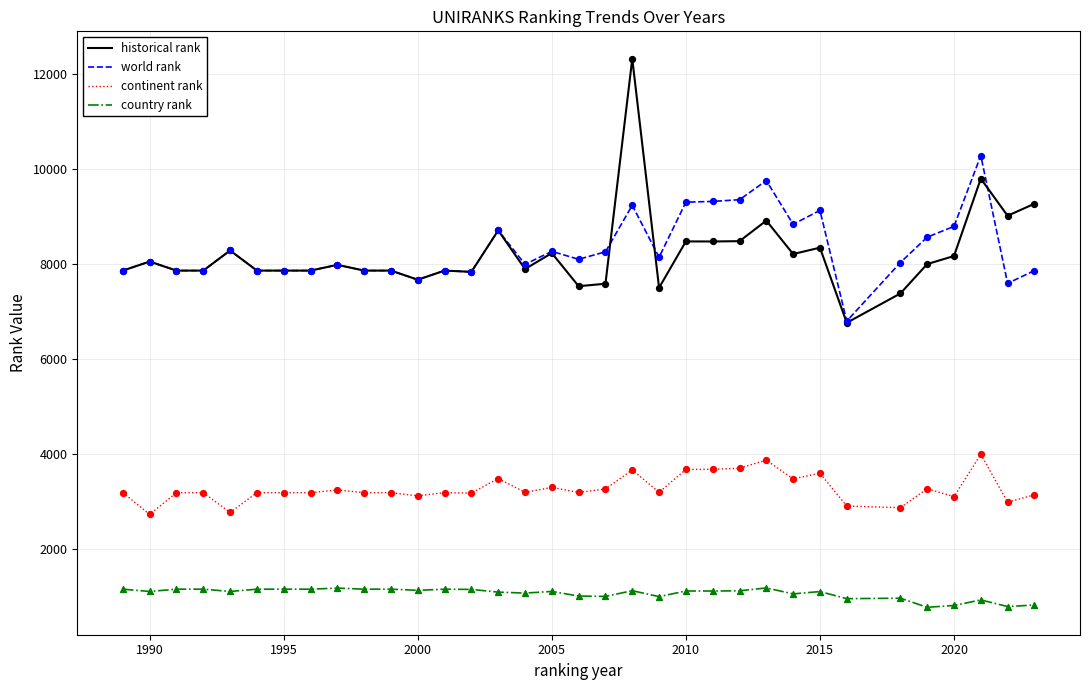

What is the maximum value for historical rank?

12315.5